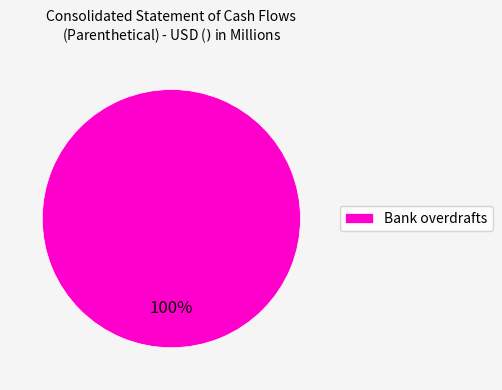

Rank the categories by value from lowest to highest.

Bank overdrafts